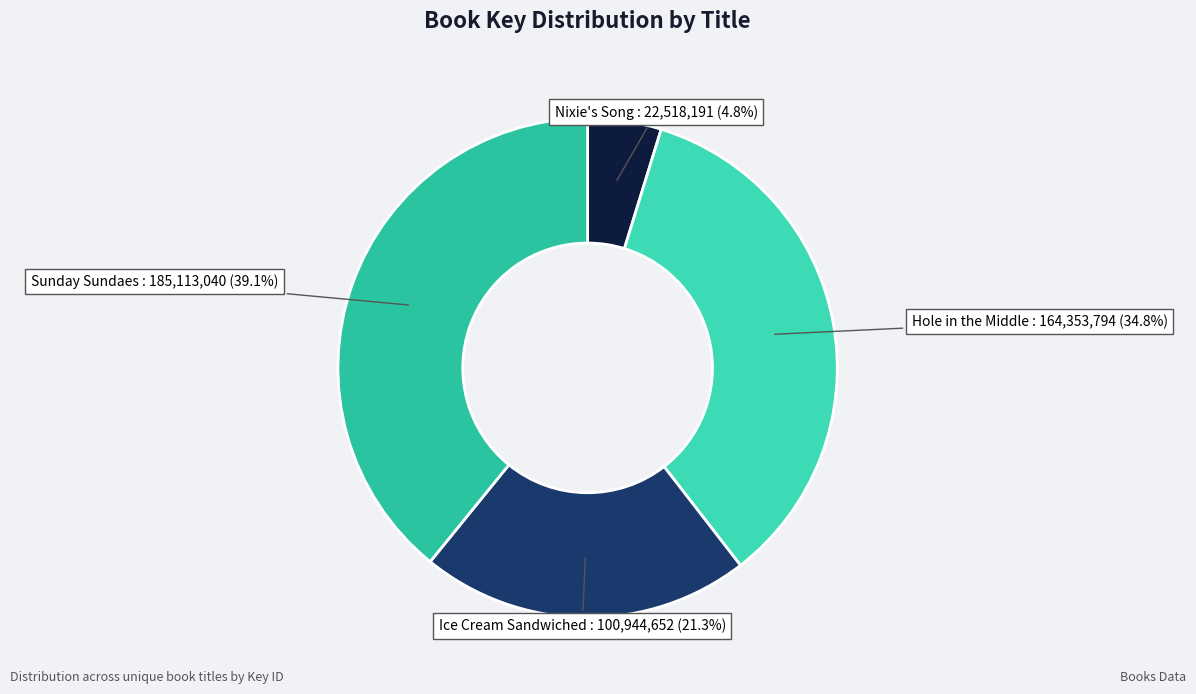

To the nearest percent, what is the average slice percentage?

25%